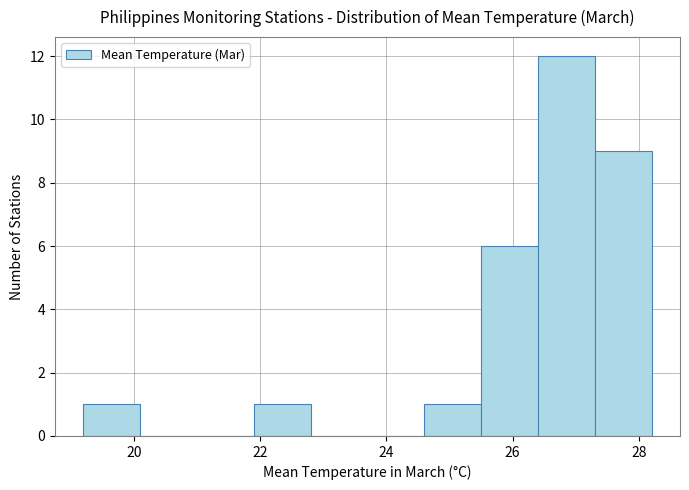

Reading left to right, transcribe this chart: for each bar, give the range it covers on the x-axis and its height. Neither the bar edges nor the heights are printed on the chart, so give them approximately, as read against the axes.

19.2 to 20.1: 1
20.1 to 21.0: 0
21.0 to 21.9: 0
21.9 to 22.8: 1
22.8 to 23.7: 0
23.7 to 24.6: 0
24.6 to 25.5: 1
25.5 to 26.4: 6
26.4 to 27.3: 12
27.3 to 28.2: 9